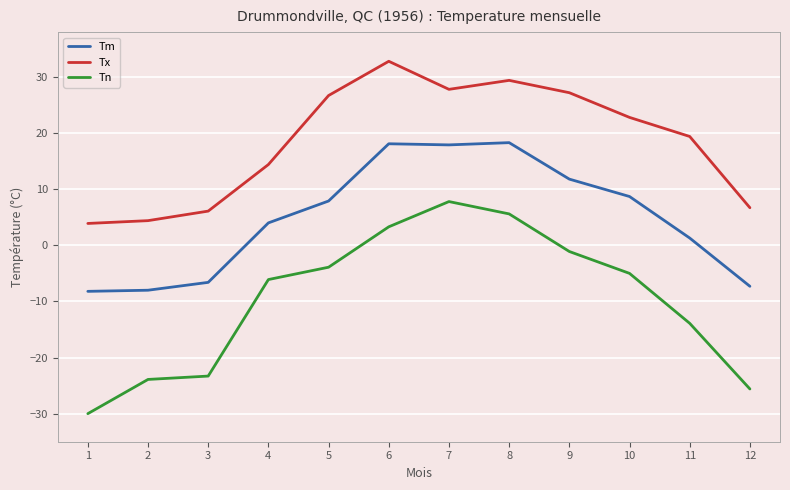

At which label does Tx first exceed 22?

5